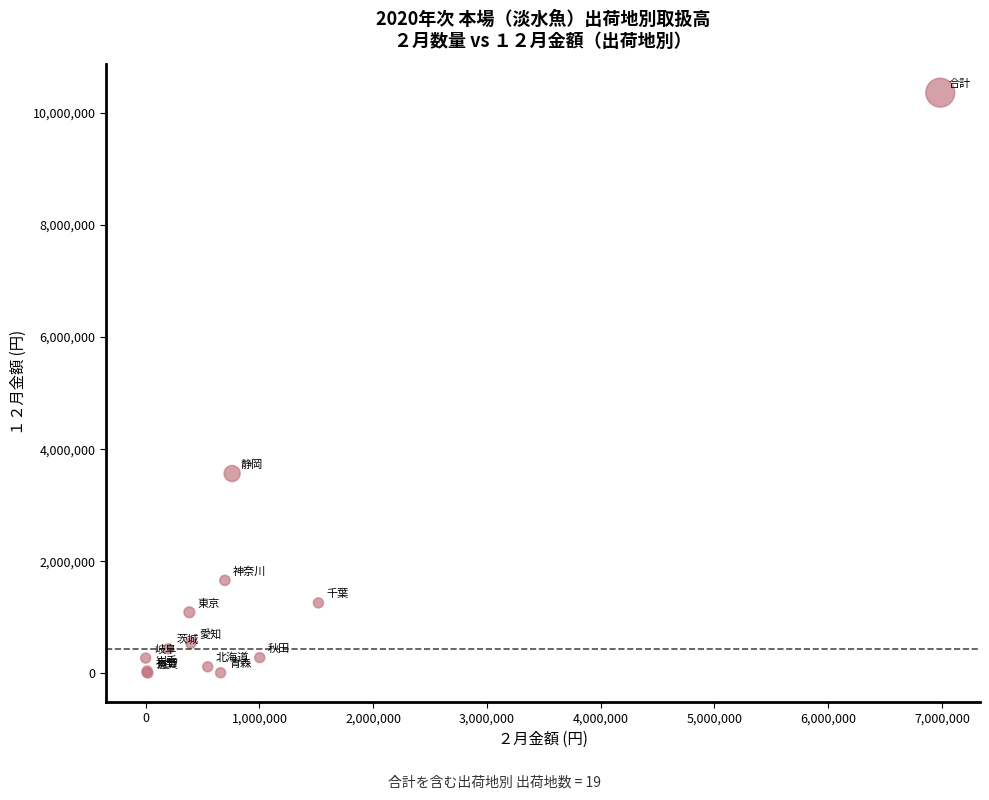

What Y value in the scatter plot is closest to 5183380?

3566464